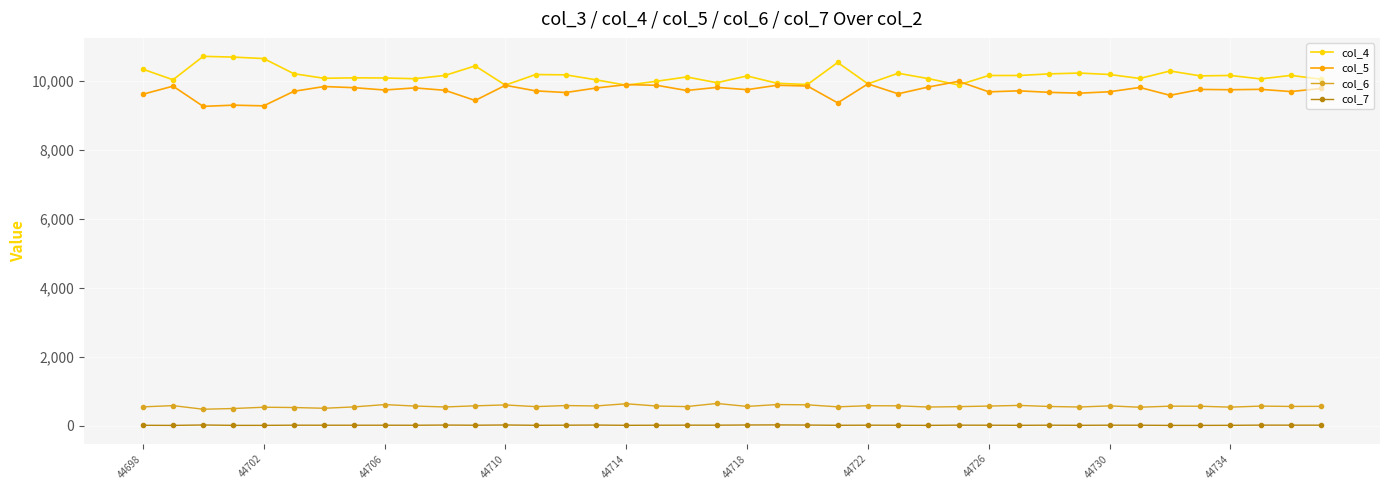

True or false: col_5 and col_7 cross at least once.

False